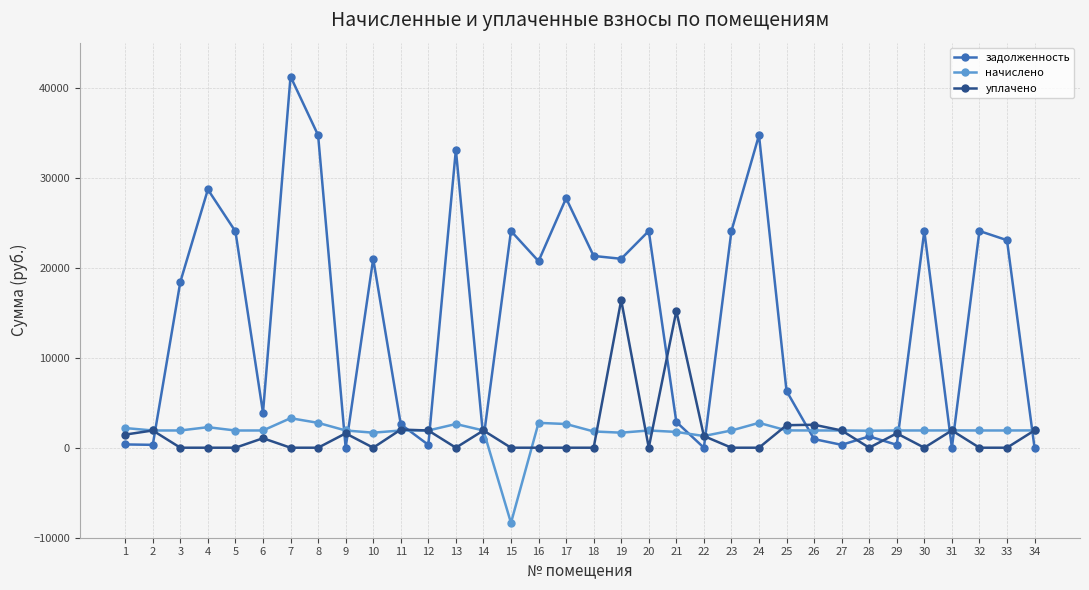

True or false: начислено and задолженность intersect in this chart.

True